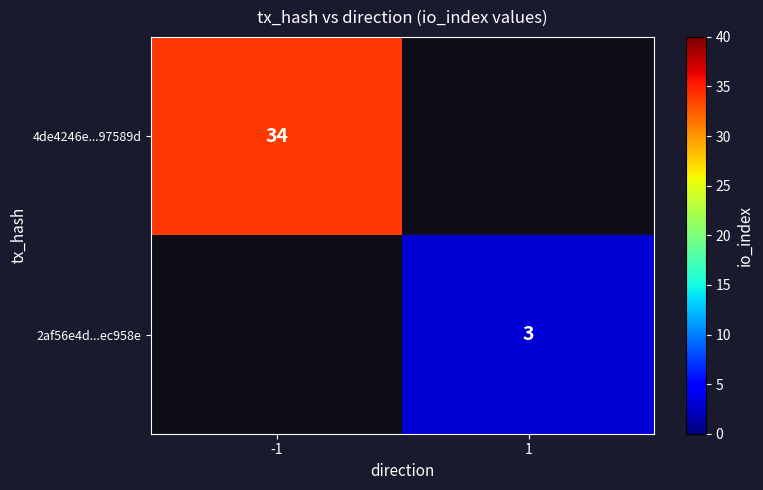

True or false: 4de4246e...97589d has a value of 14 at -1.

False